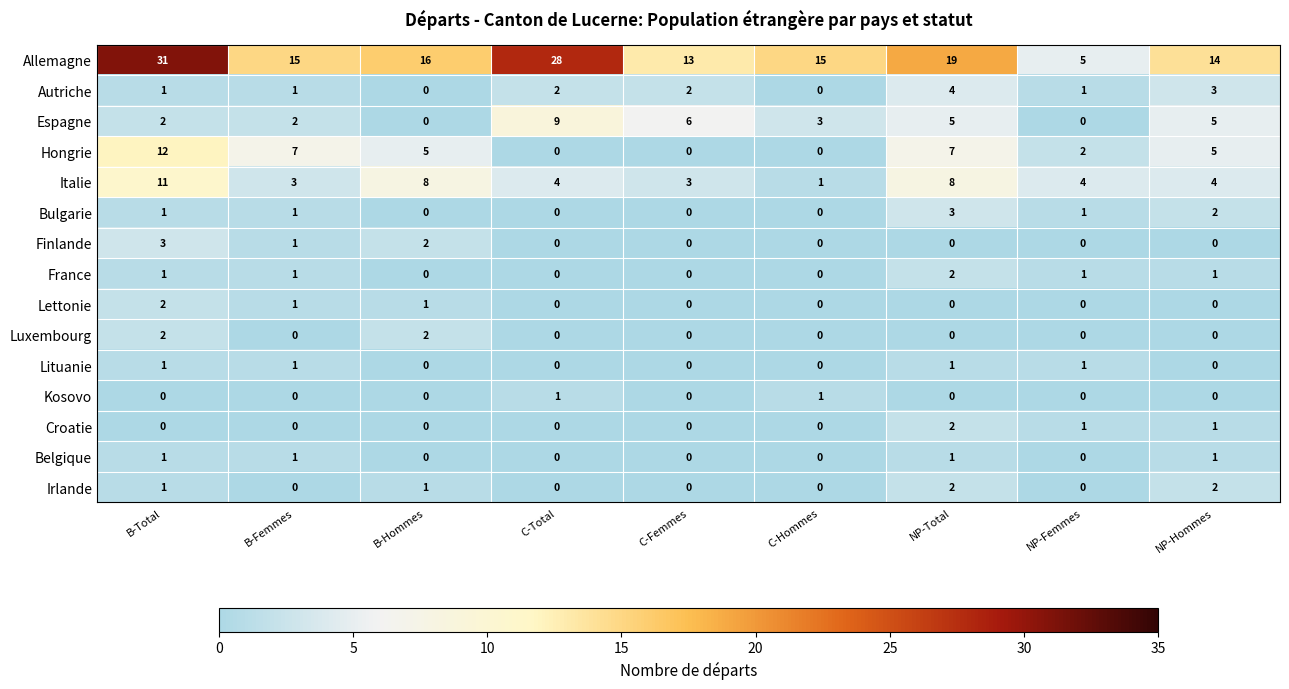

How many series are shown in this chart?

15